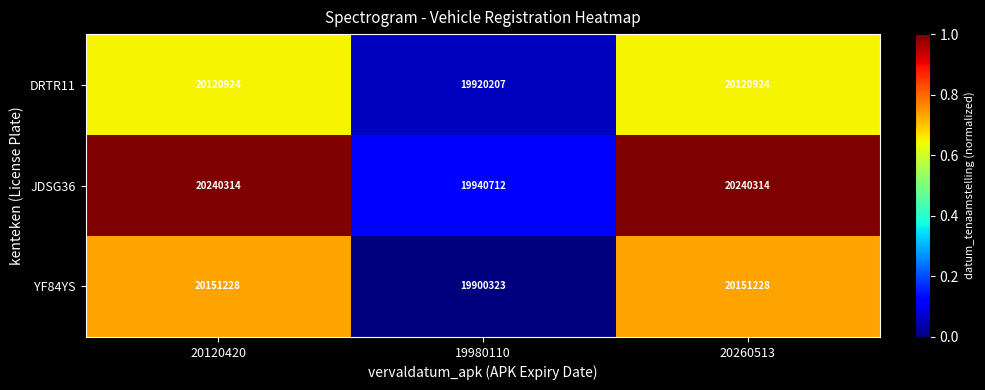

What is the total value across all series at 20120420?

60512466